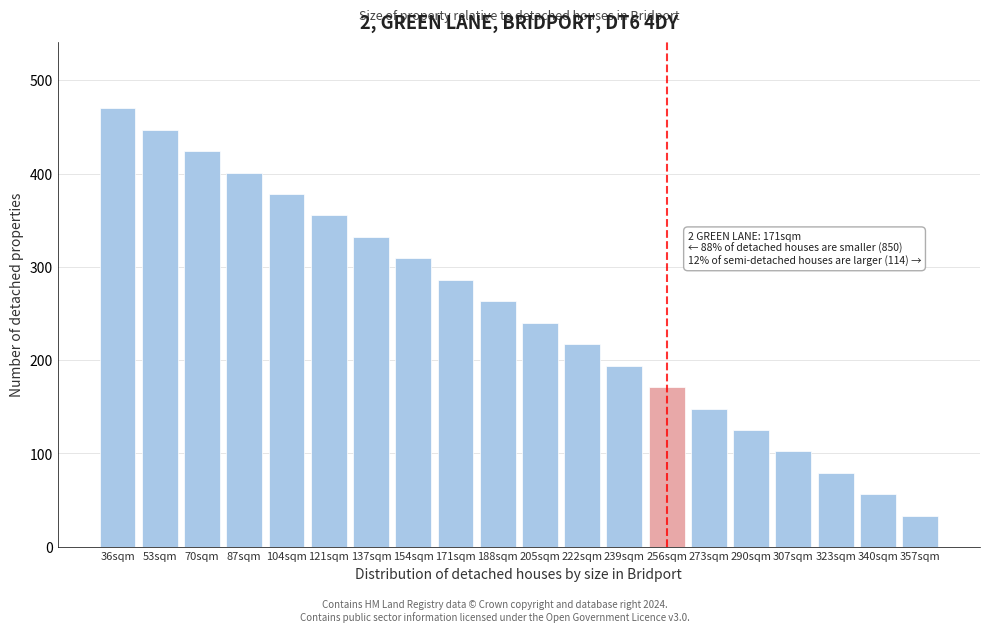

Reading right to left, transcribe all the data shown in this chart.

33	56	79	102	125	148	171	194	217	240	263	286	309	332	355	378	401	424	447	470